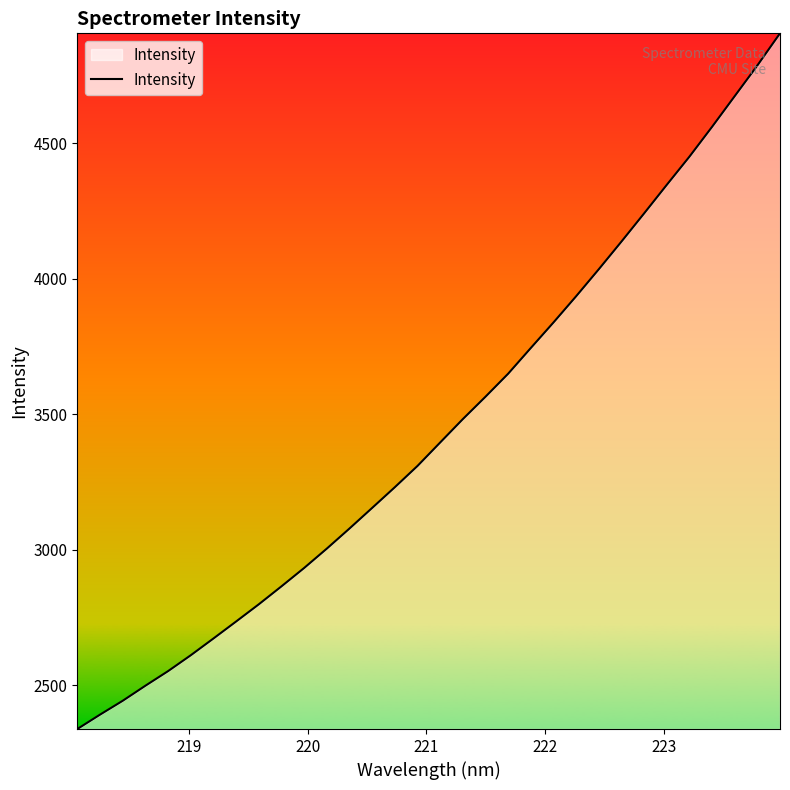

What is the maximum value shown in the chart?

4905.7